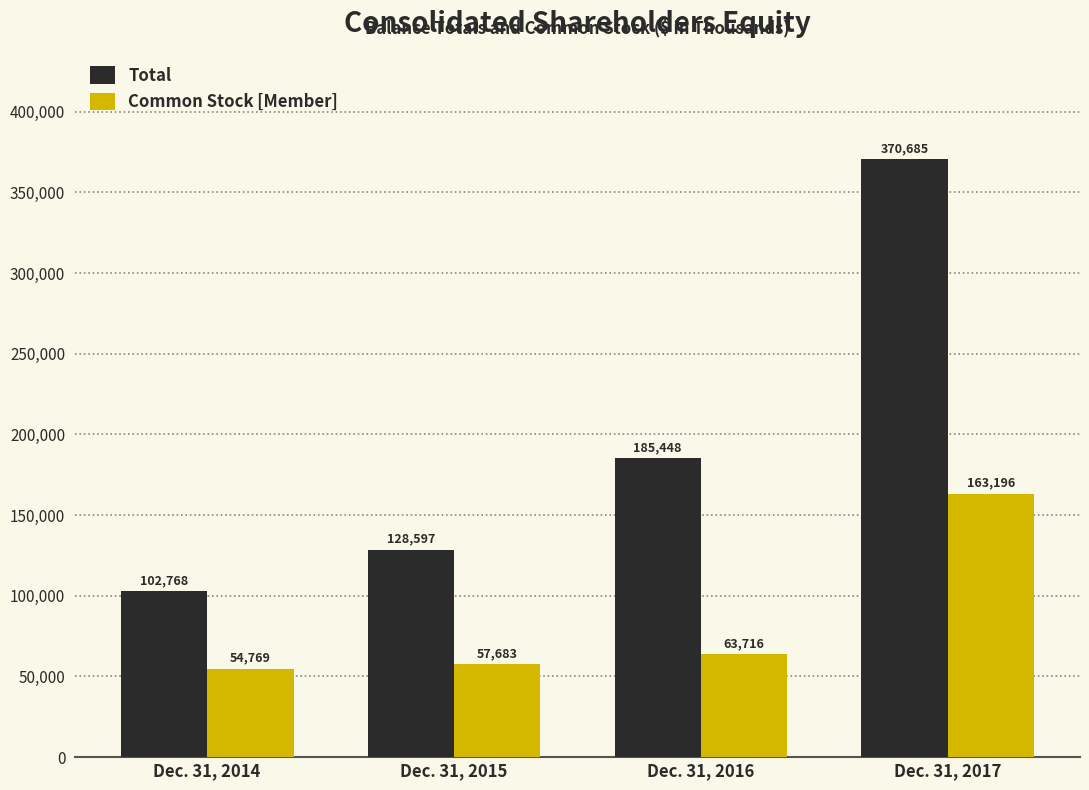

Reading left to right, list all the values displayed in this chart.

Total: 102768	128597	185448	370685
Common Stock [Member]: 54769	57683	63716	163196